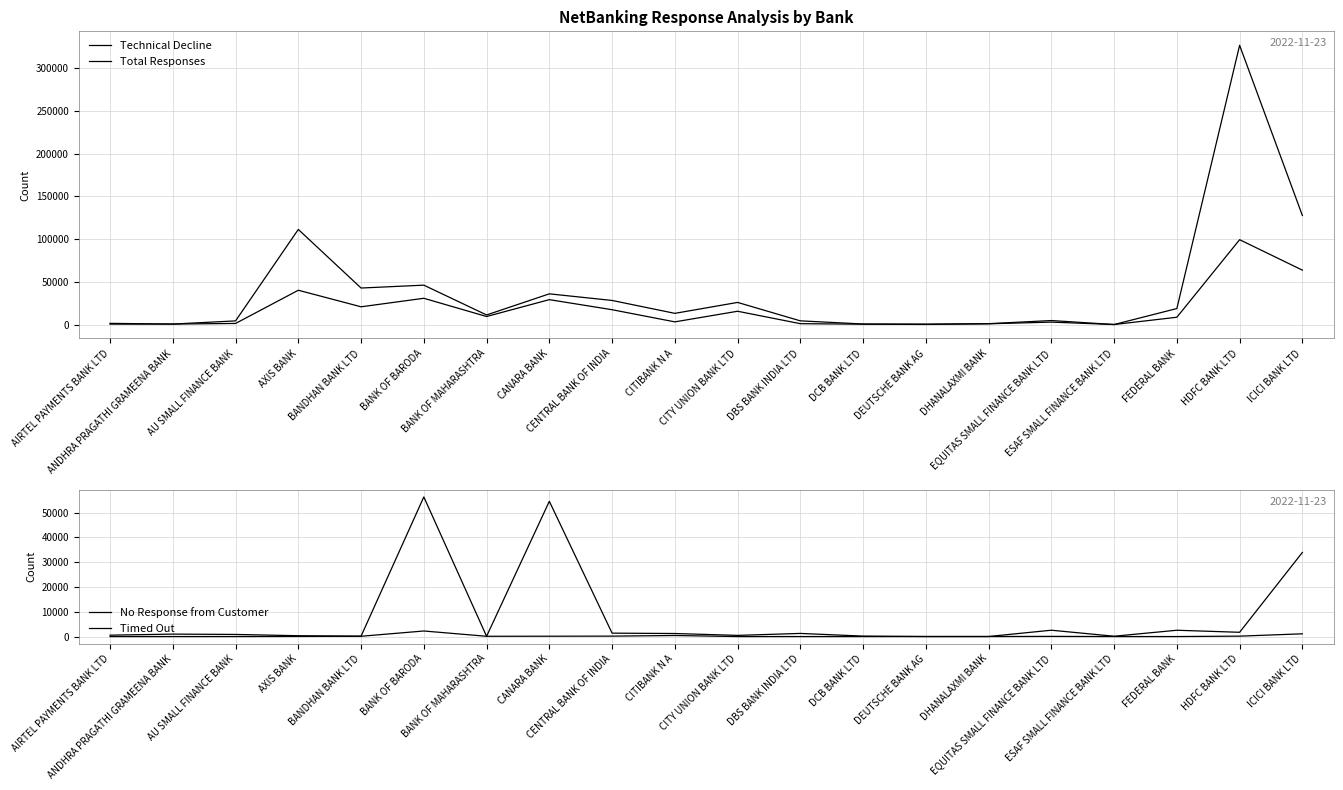

What is the difference between the maximum and second lowest values in the Total Responses series?

326308